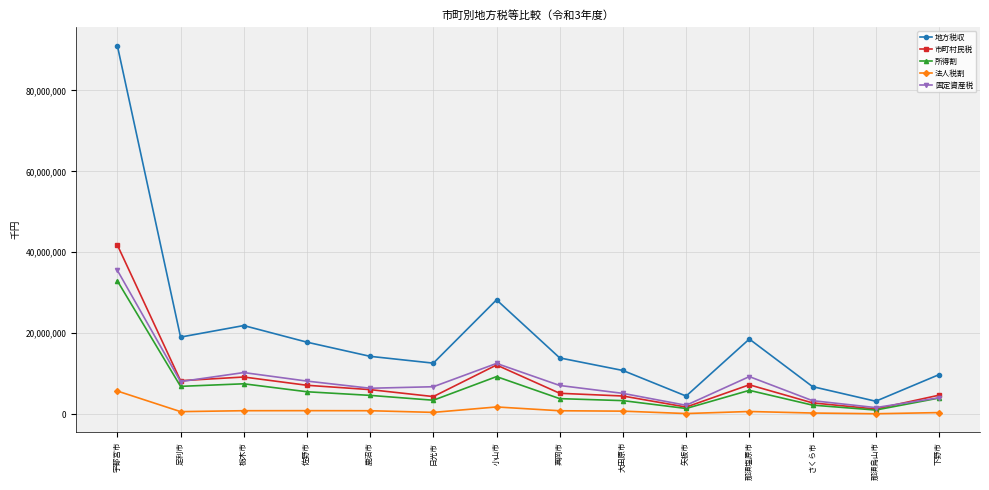

Where does the 法人税割 series first go above 765377?

宇都宮市